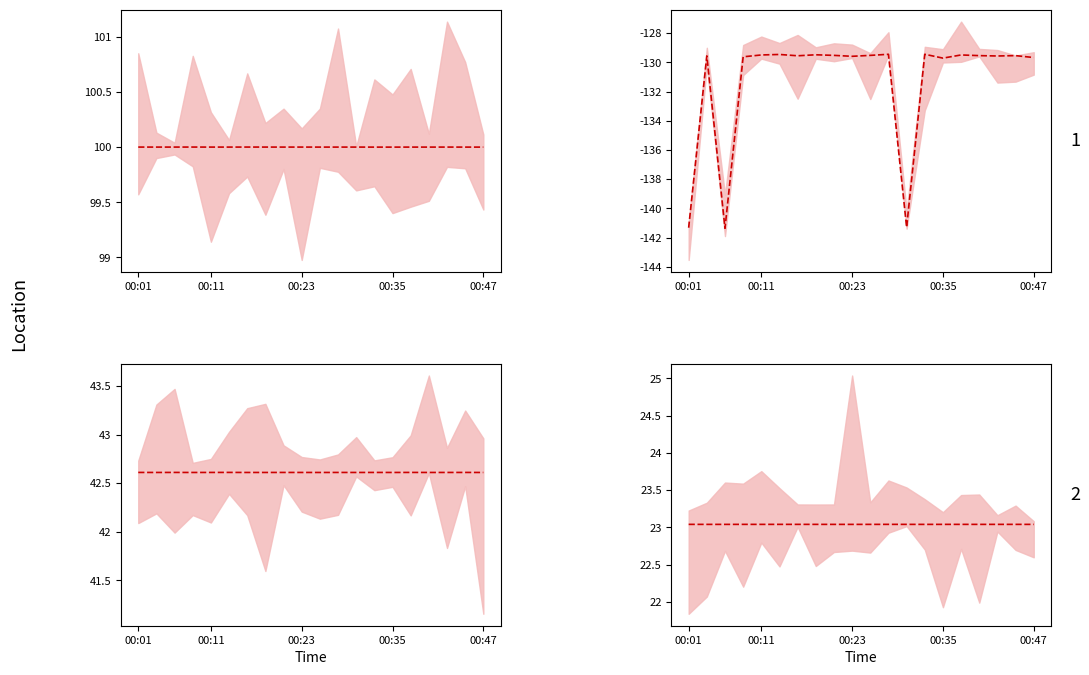

The value of lat at 7 is 42.6. True or false?

True